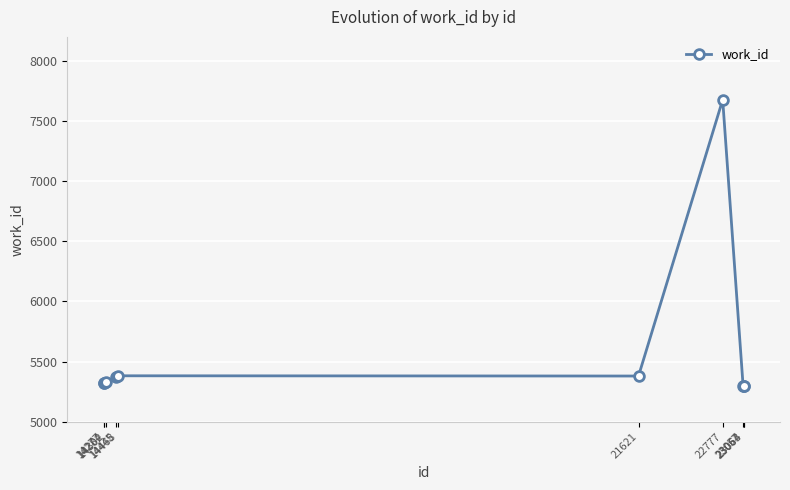

What is the difference between the values at 14468 and 23063?

81